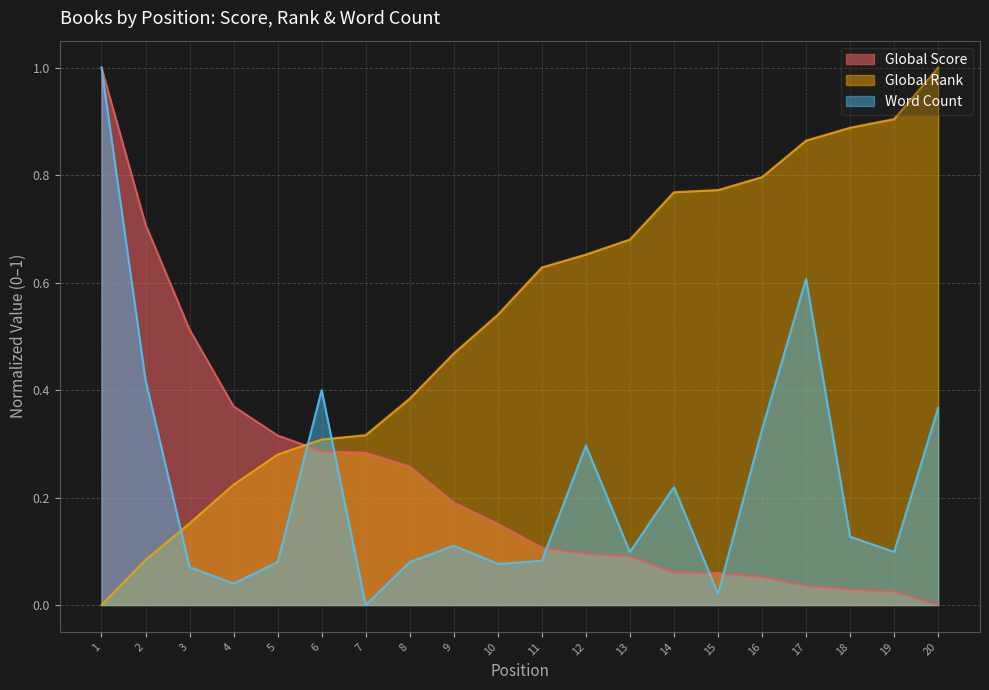

Which category has the highest value across all series?

1